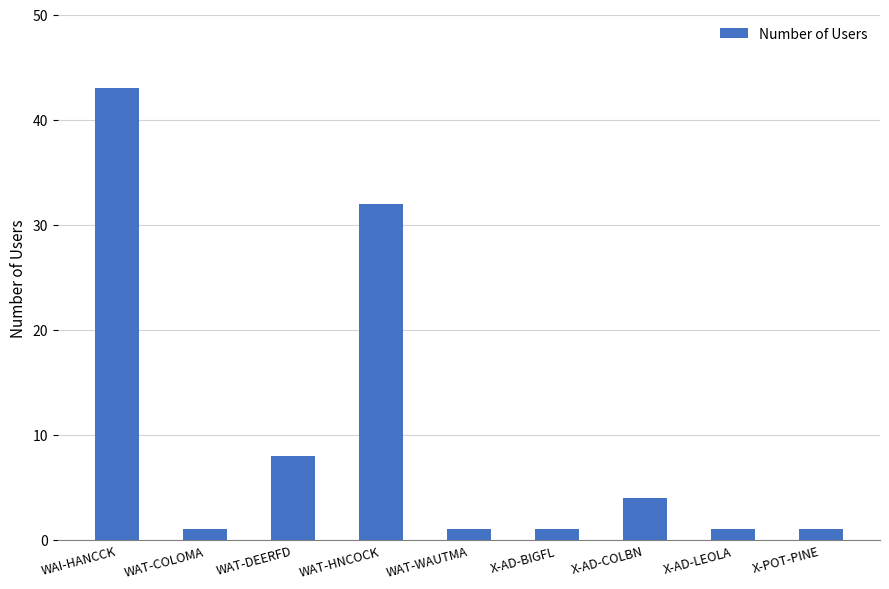

Read the value at WAT-DEERFD, to the nearest 10.

10